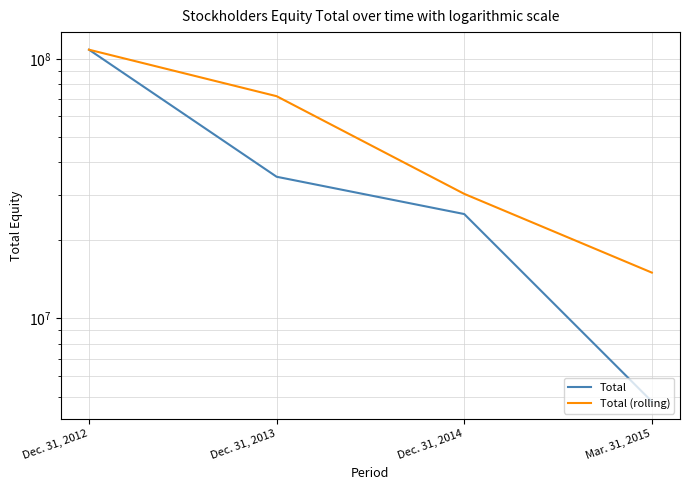

The Total (rolling) series shows 110762594.2 at Dec. 31, 2013. True or false?

False